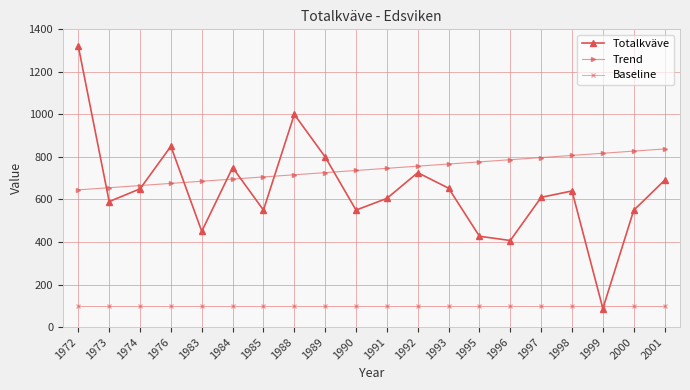

Rank the series at 1976 from highest to lowest value.

Totalkväve, Trend, Baseline